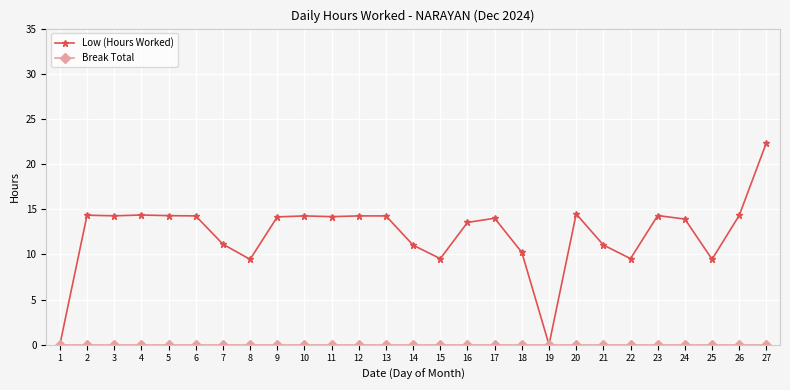

Is this an area chart (filled region under the line)?

No